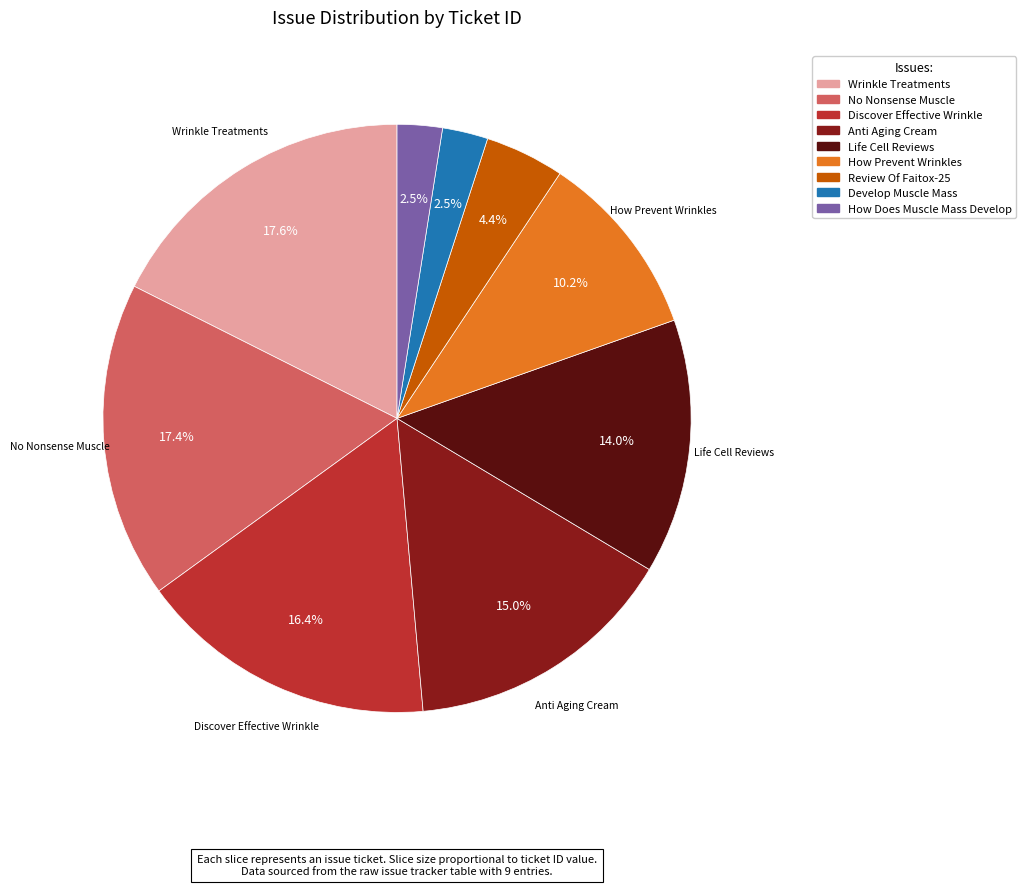

To the nearest percent, what is the combined percentage of How Prevent Wrinkles and Review Of Faitox-25?

15%